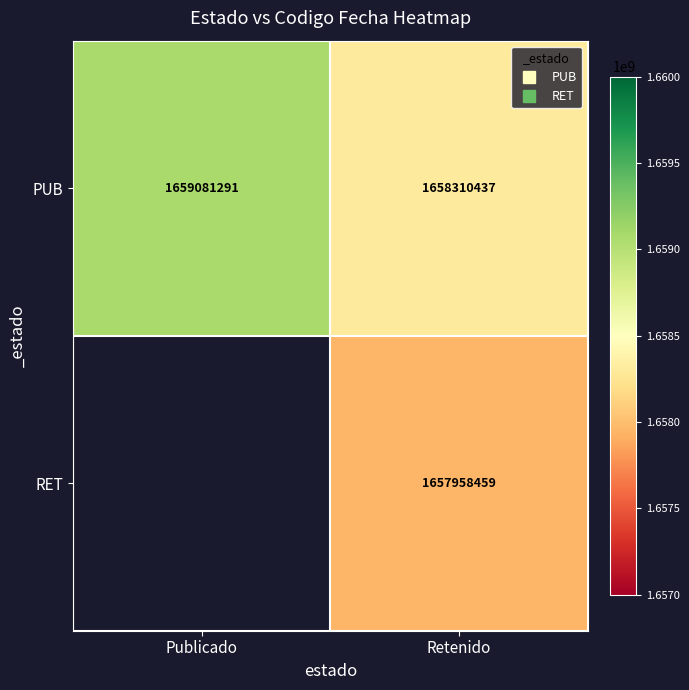

Which category has the lowest value in the PUB series?

Retenido